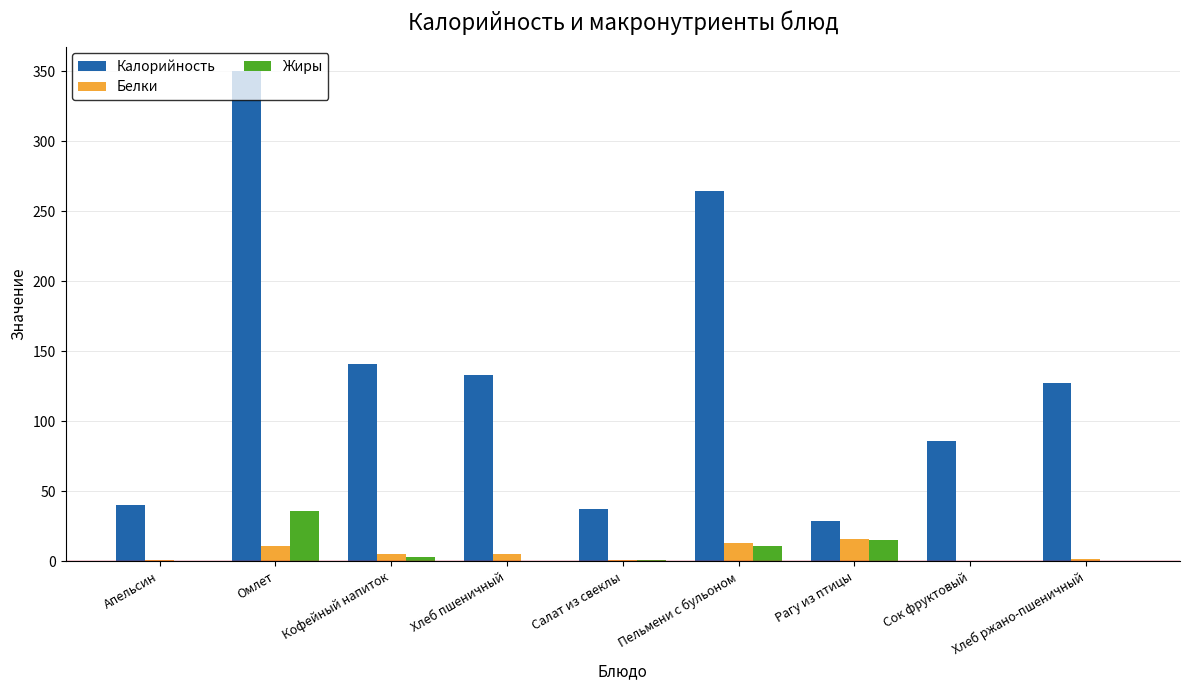

Which series changed the most between Кофейный напиток and Рагу из птицы?

Калорийность